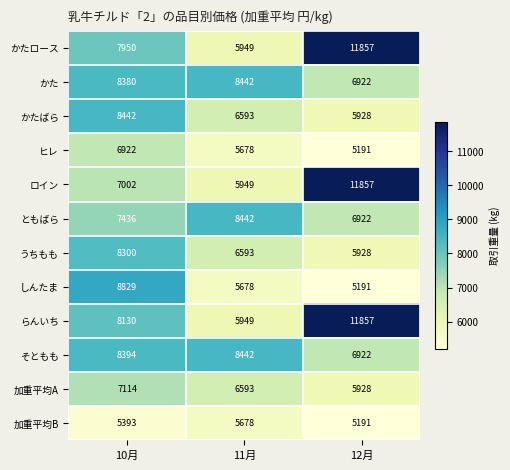

What is the sum of the かたばら values at 11月 and 12月?

12521